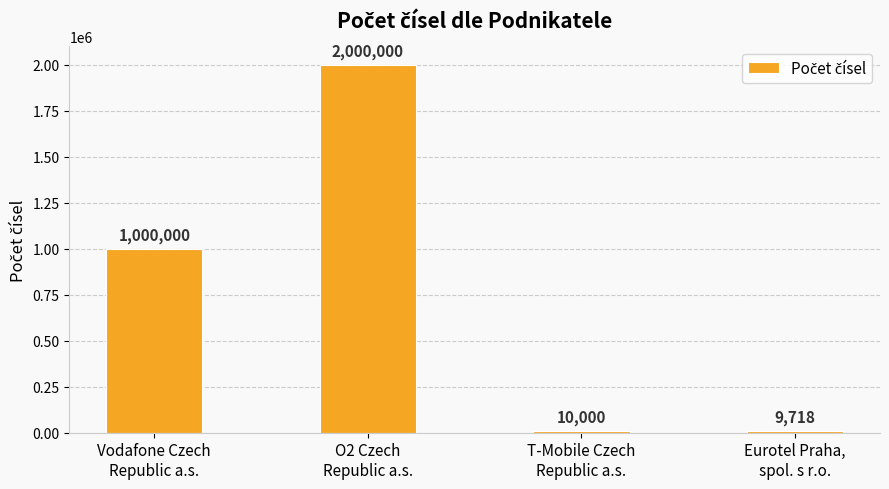

Which label corresponds to the smallest value in the chart?

Eurotel Praha,
spol. s r.o.